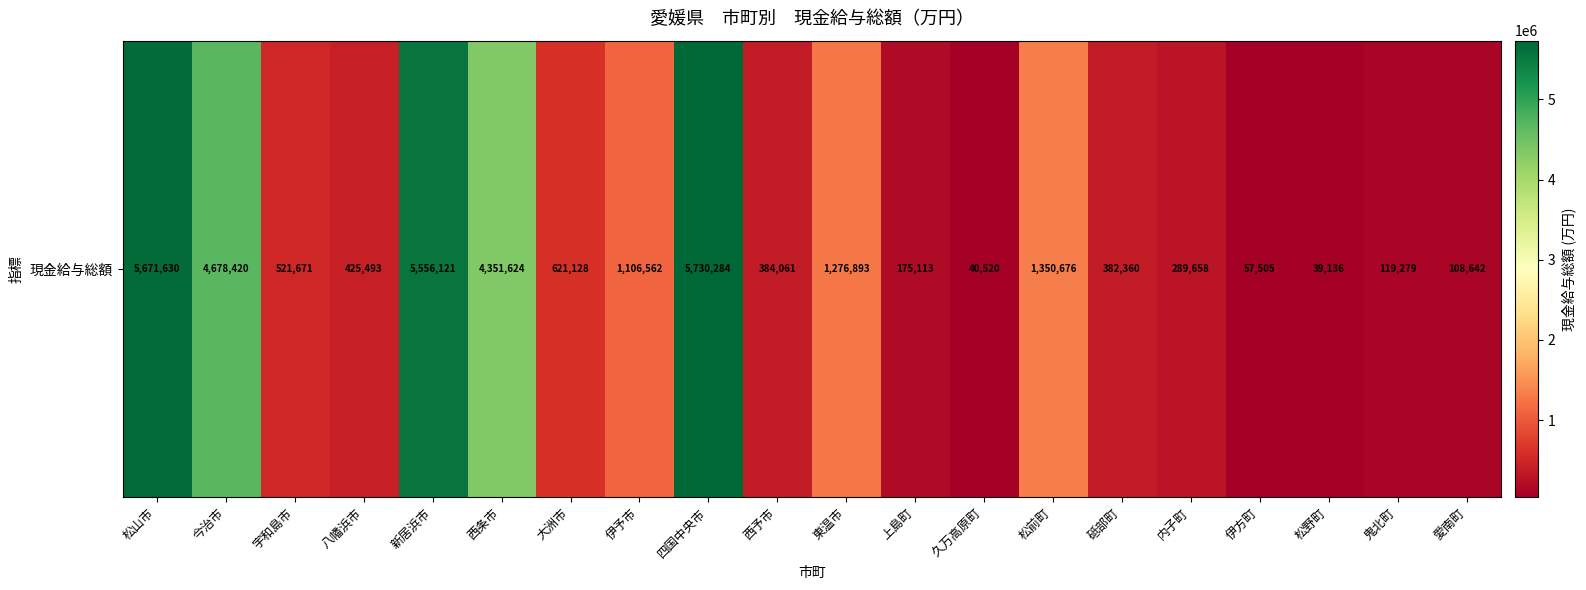

Between 上島町 and 伊予市, which is larger?

伊予市